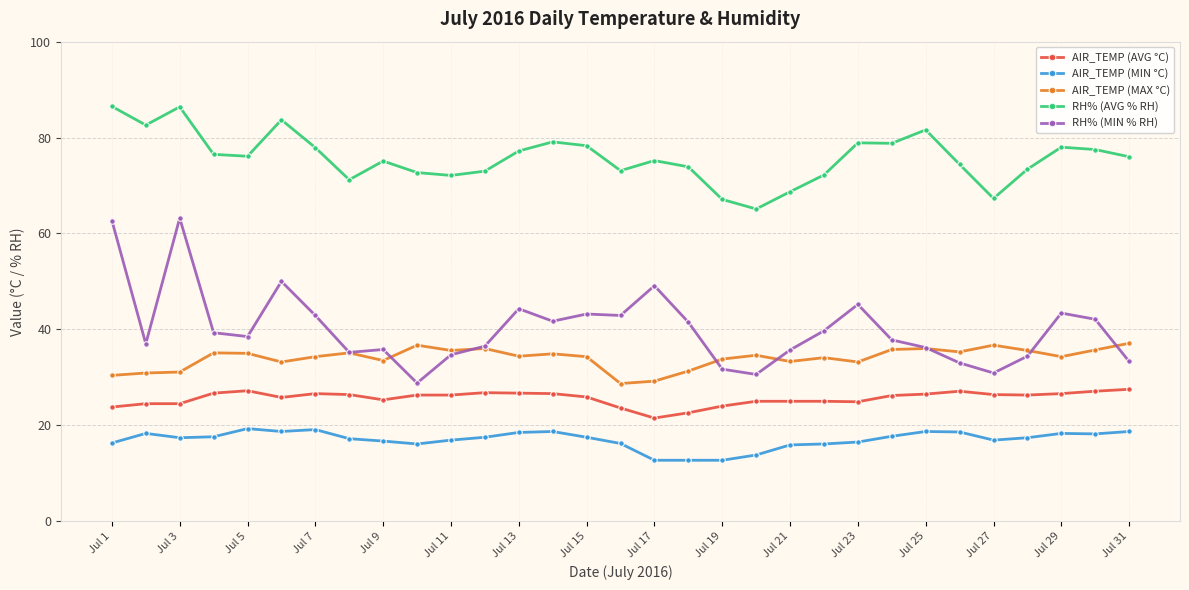

Which series has the largest range (max minus min)?

RH% (MIN % RH)